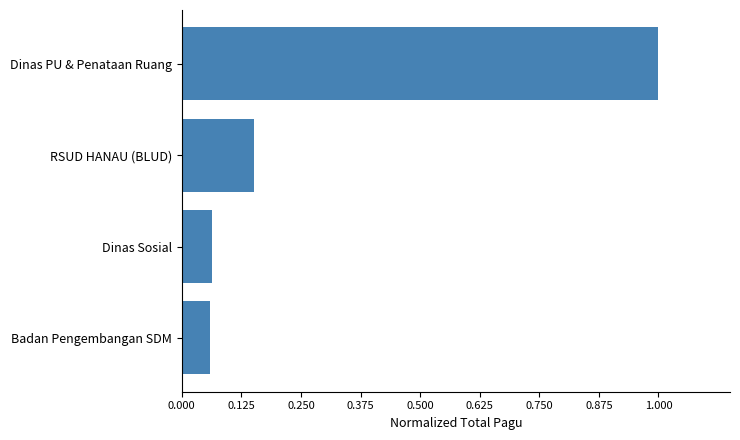

The value at Dinas Sosial is 0.0. True or false?

False